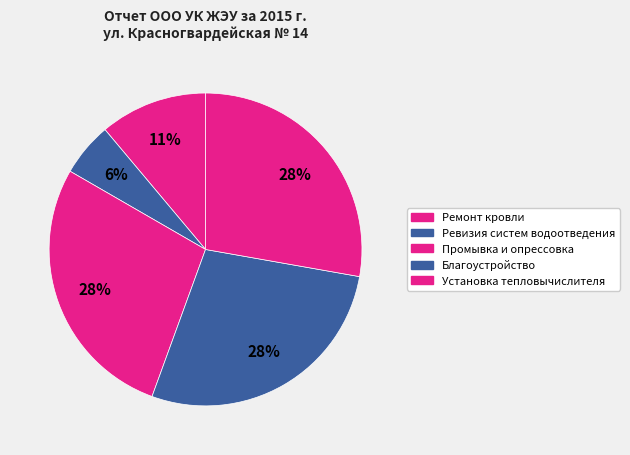

Is there any slice that represents more than half of the pie?

No